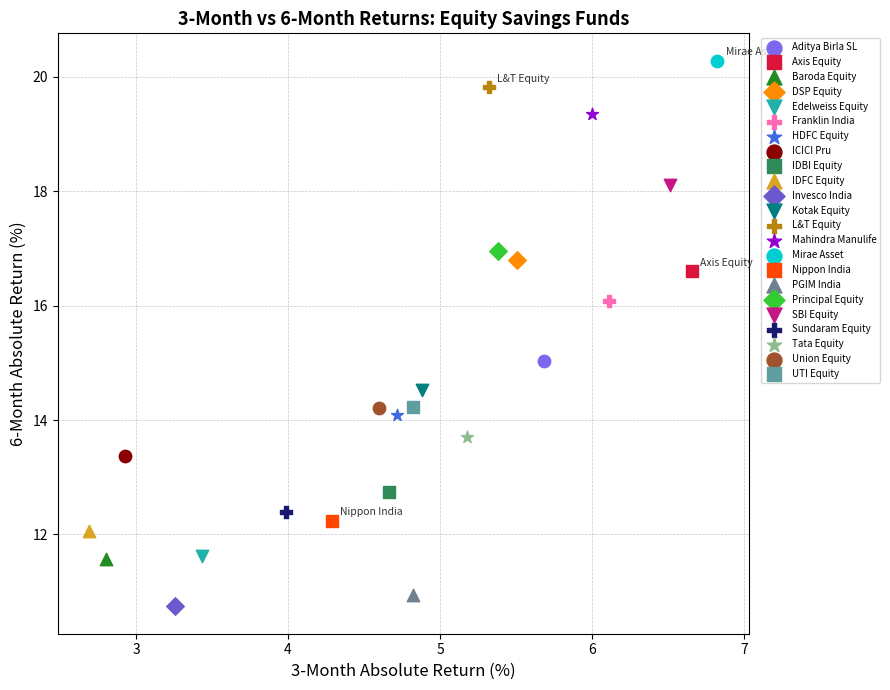

What are all the series names shown in the legend?

Aditya Birla SL, Axis Equity, Baroda Equity, DSP Equity, Edelweiss Equity, Franklin India, HDFC Equity, ICICI Pru, IDBI Equity, IDFC Equity, Invesco India, Kotak Equity, L&T Equity, Mahindra Manulife, Mirae Asset, Nippon India, PGIM India, Principal Equity, SBI Equity, Sundaram Equity, Tata Equity, Union Equity, UTI Equity